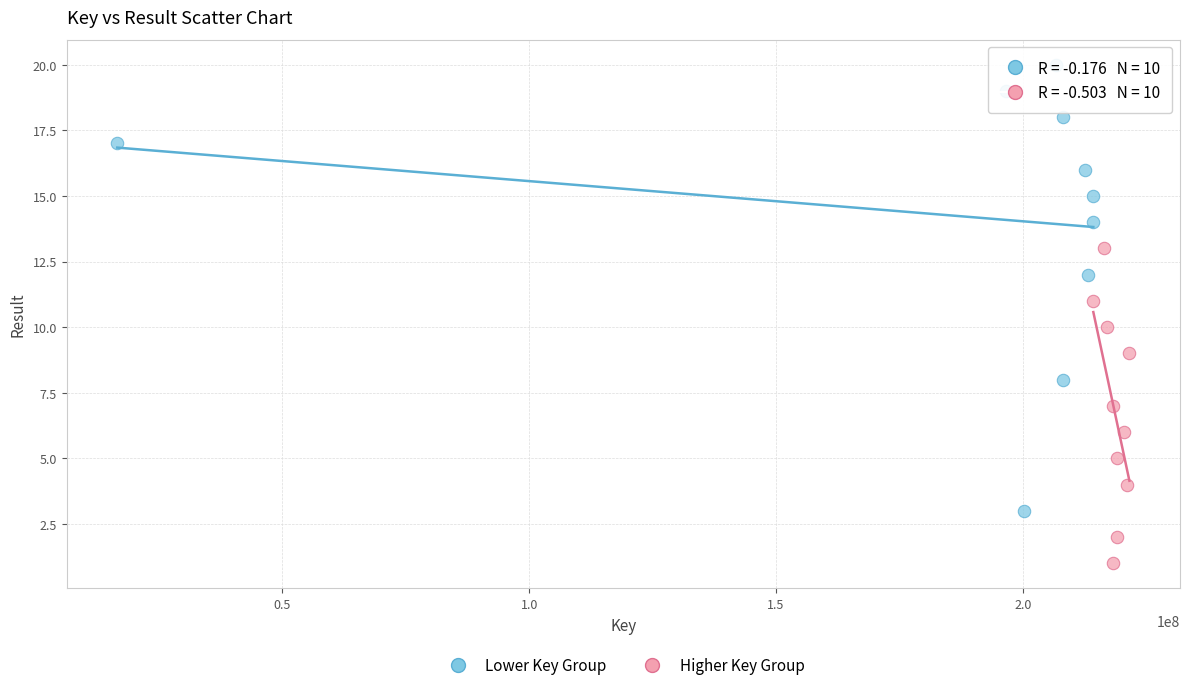

Which series reaches the minimum Y coordinate?

Higher Key Group